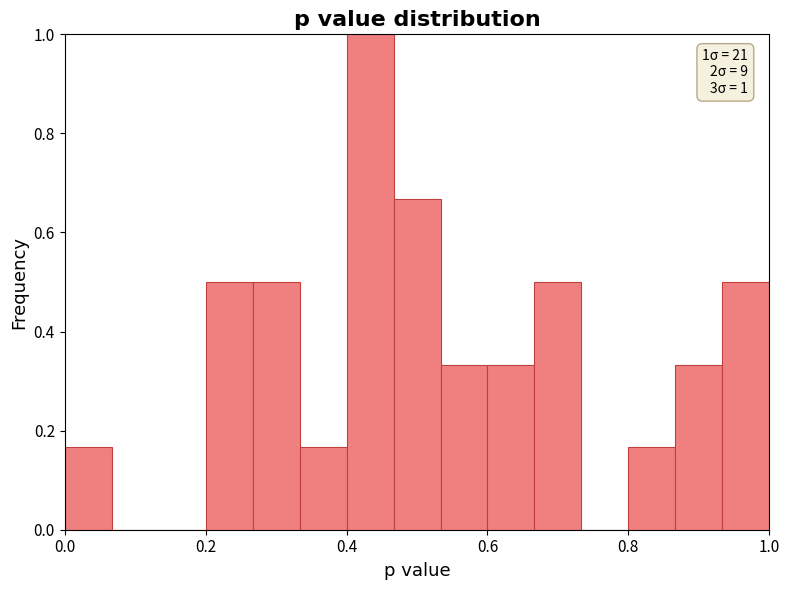

Around what value on the x-axis is the tallest bar? Give the approximate position of its centre, as read against the axis.

0.44